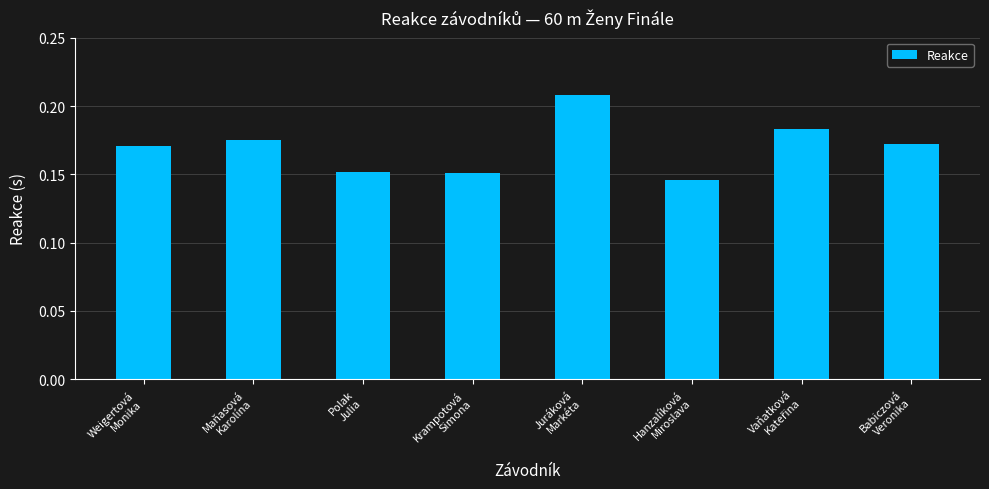

How many values are between 0 and 1?

8